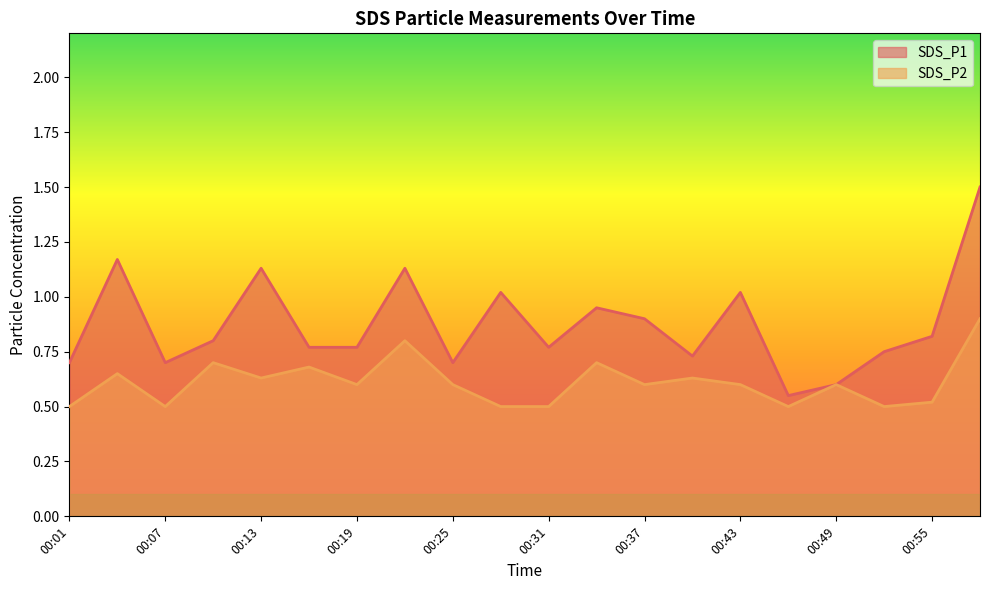

Reading left to right, list all the values displayed in this chart.

SDS_P1: 0.7	1.2	0.7	0.8	1.1	0.8	0.8	1.1	0.7	1.0	0.8	0.9	0.9	0.7	1.0	0.6	0.6	0.8	0.8	1.5
SDS_P2: 0.5	0.7	0.5	0.7	0.6	0.7	0.6	0.8	0.6	0.5	0.5	0.7	0.6	0.6	0.6	0.5	0.6	0.5	0.5	0.9